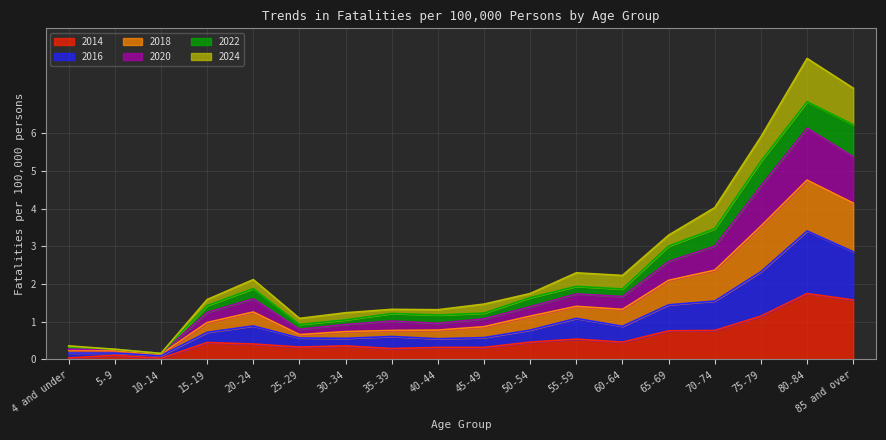

True or false: 2016 and 2018 cross at least once.

False